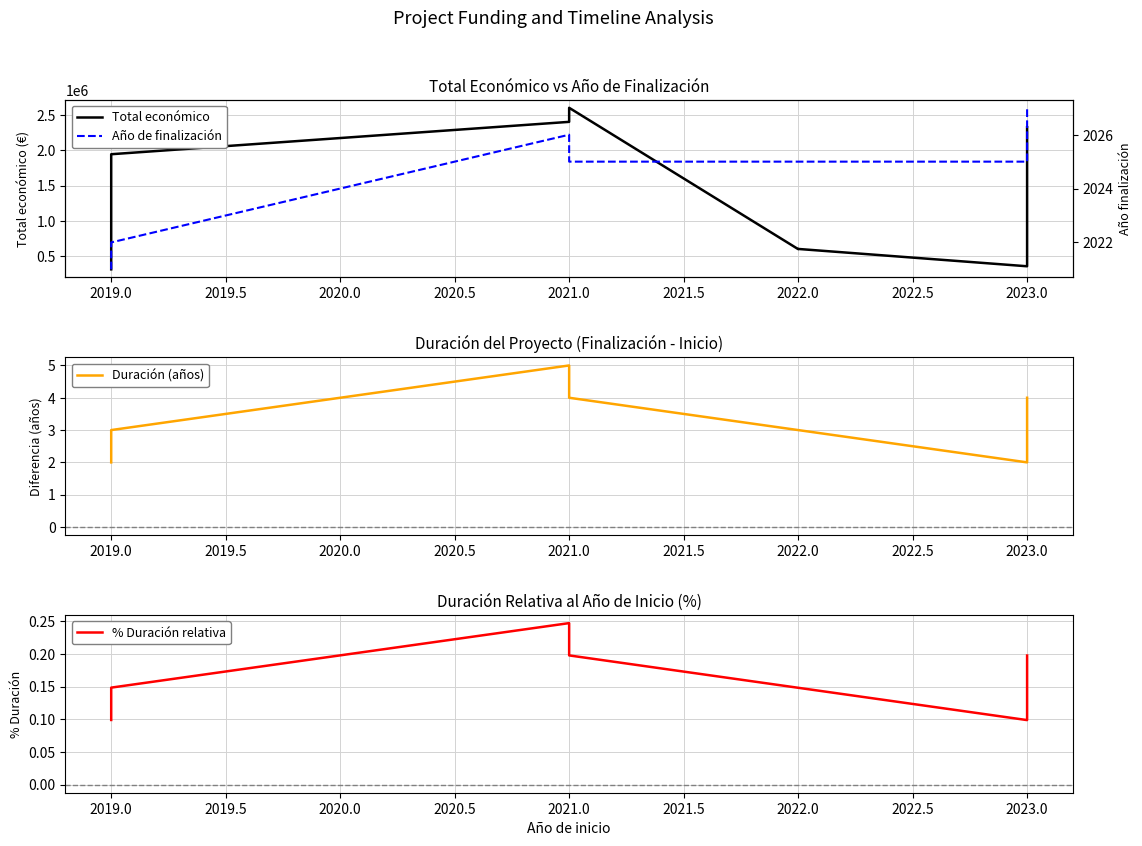

What is the highest value of the Total económico series?

2606279.0